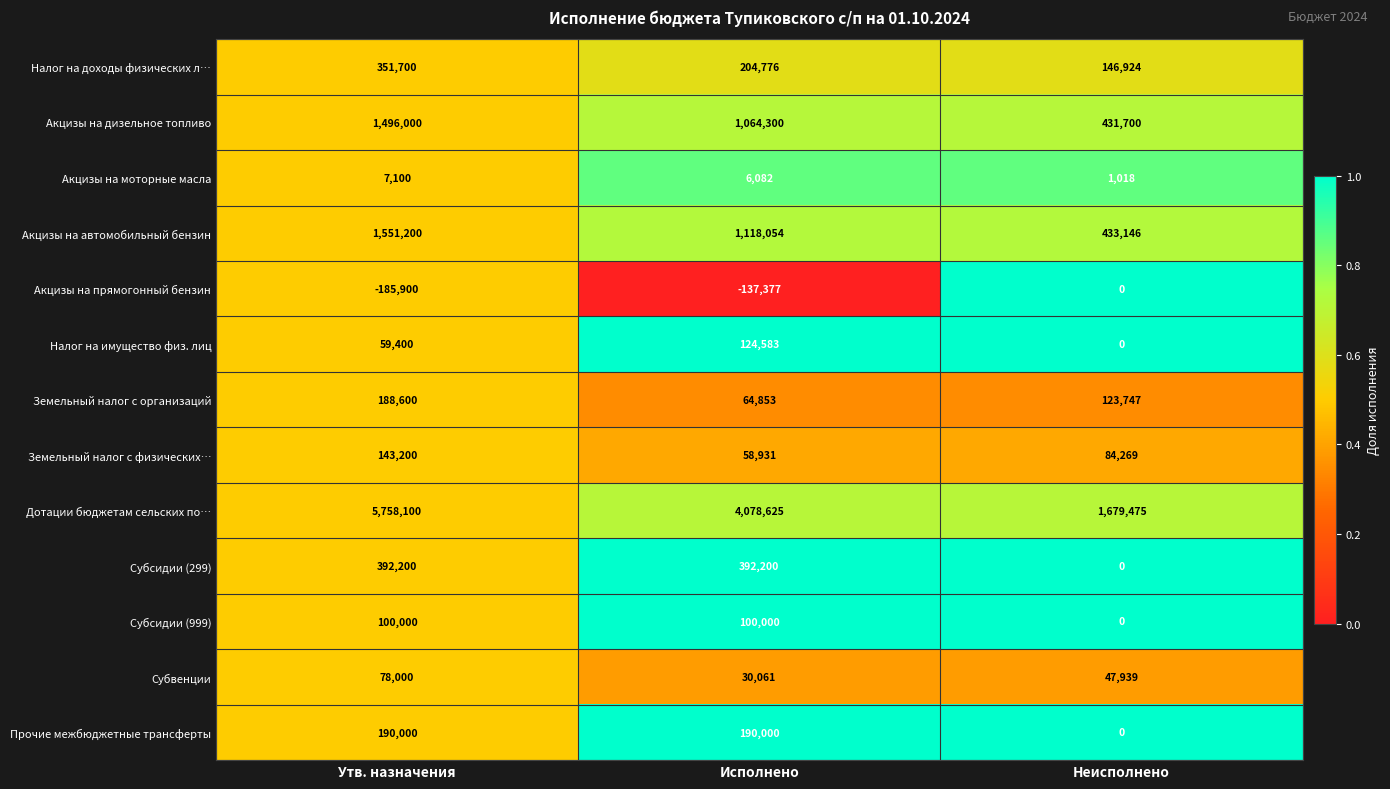

The value of Земельный налог с организаций at Утв. назначения is 188600. True or false?

True